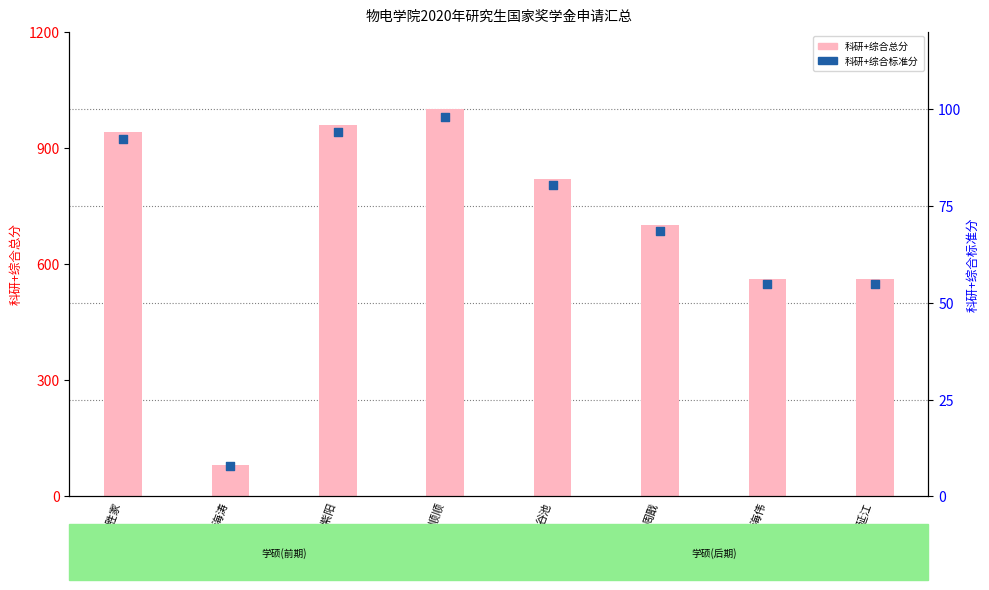

What is the total value across all series at 杨顺顺?

1098.0